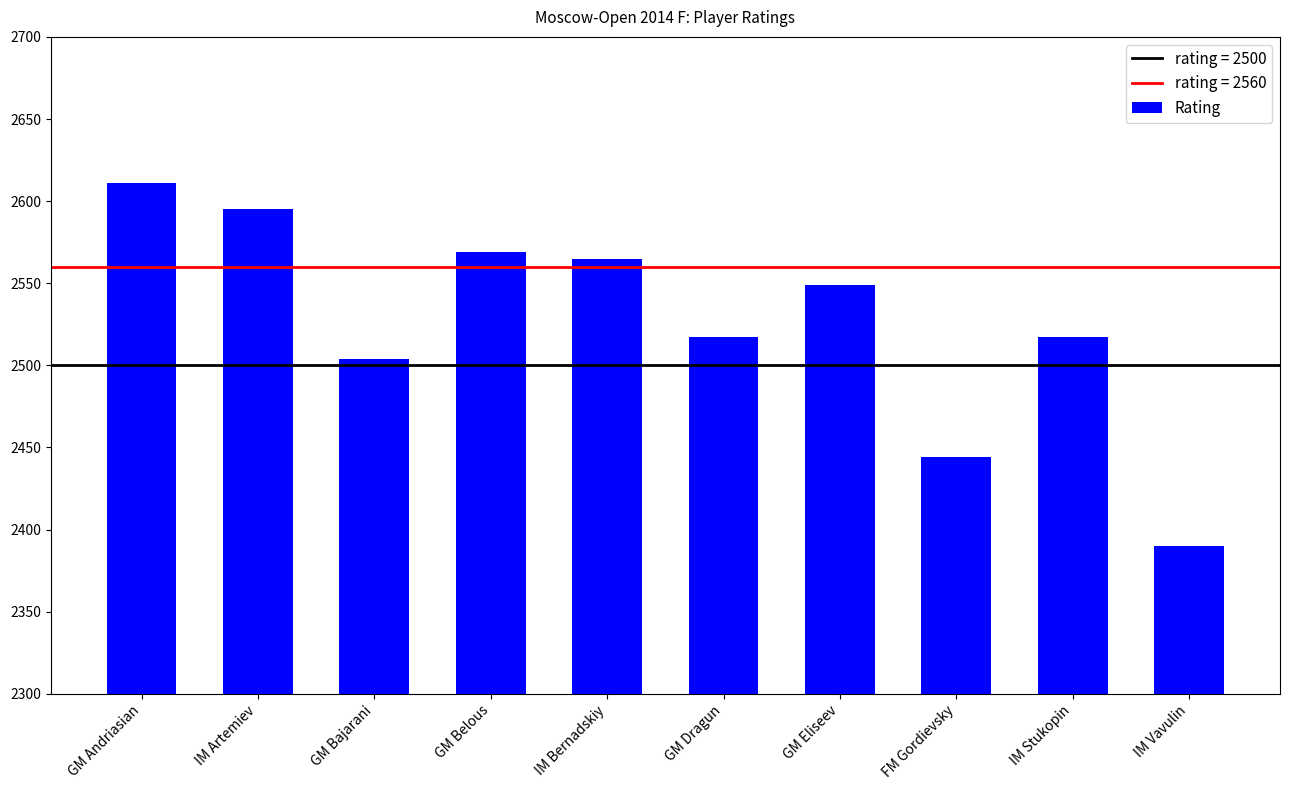

What is the average value?

2526